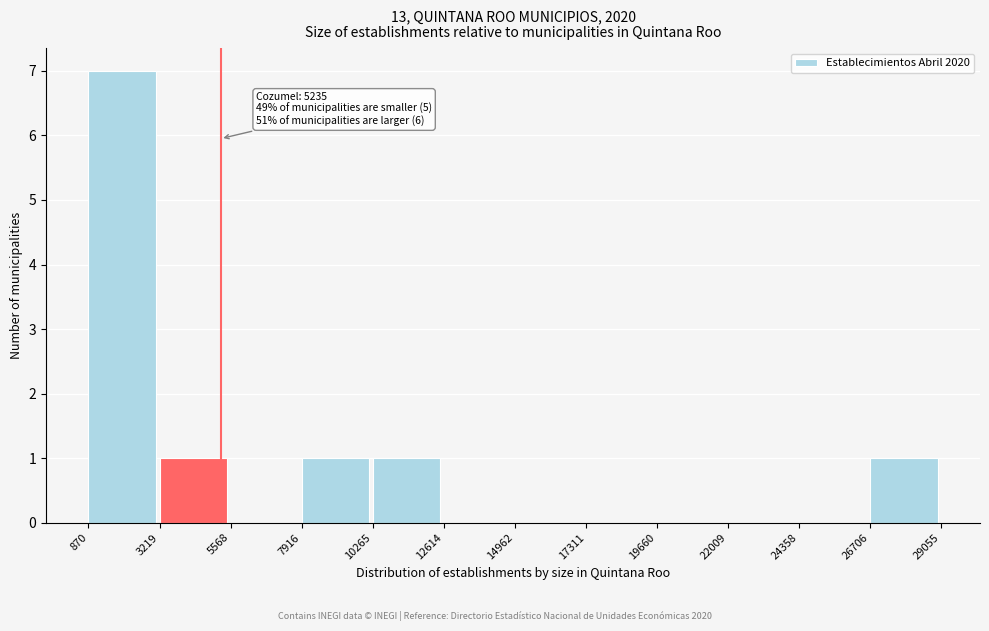

Over which range of the x-axis is the bar tallest?

870 to 3219